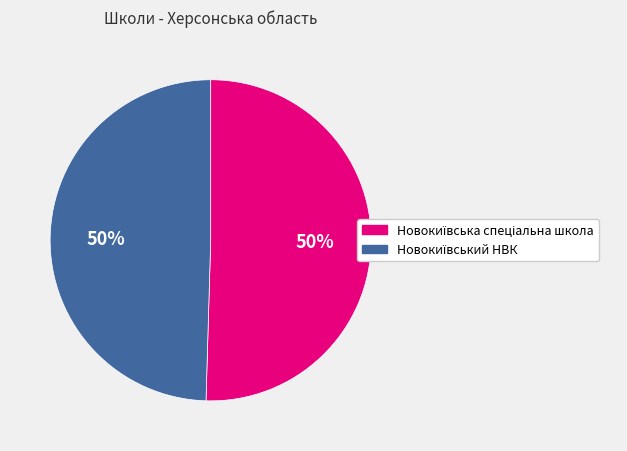

To the nearest percent, what is the average slice percentage?

50%